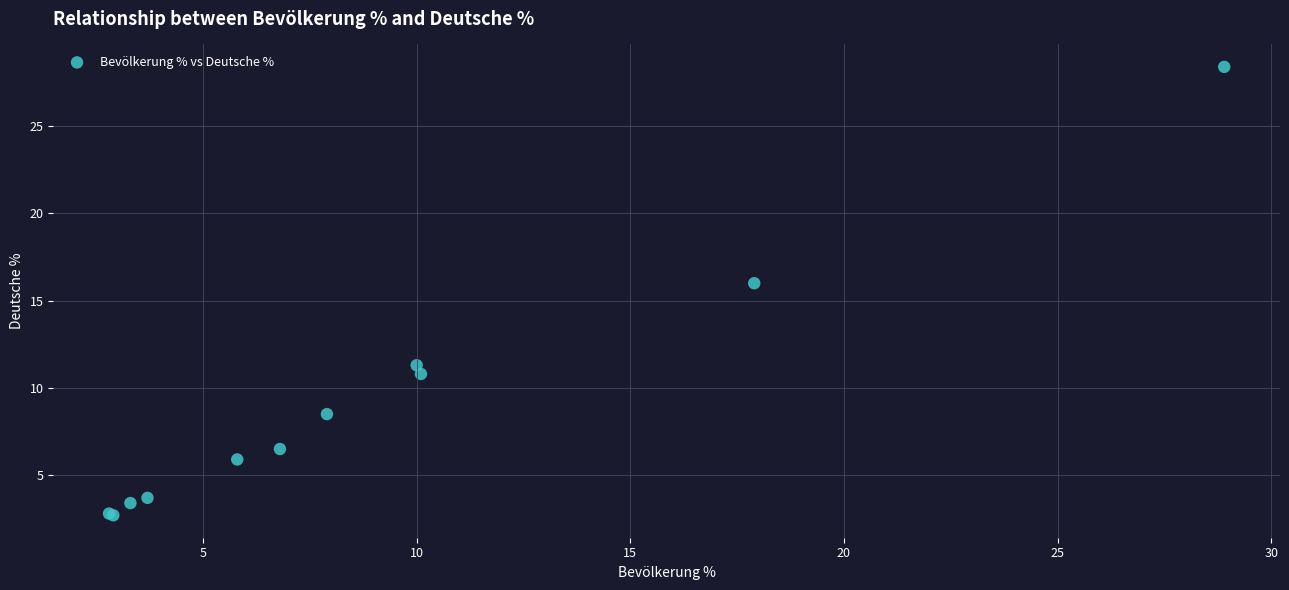

What Y value in the scatter plot is closest to 15?

16.0